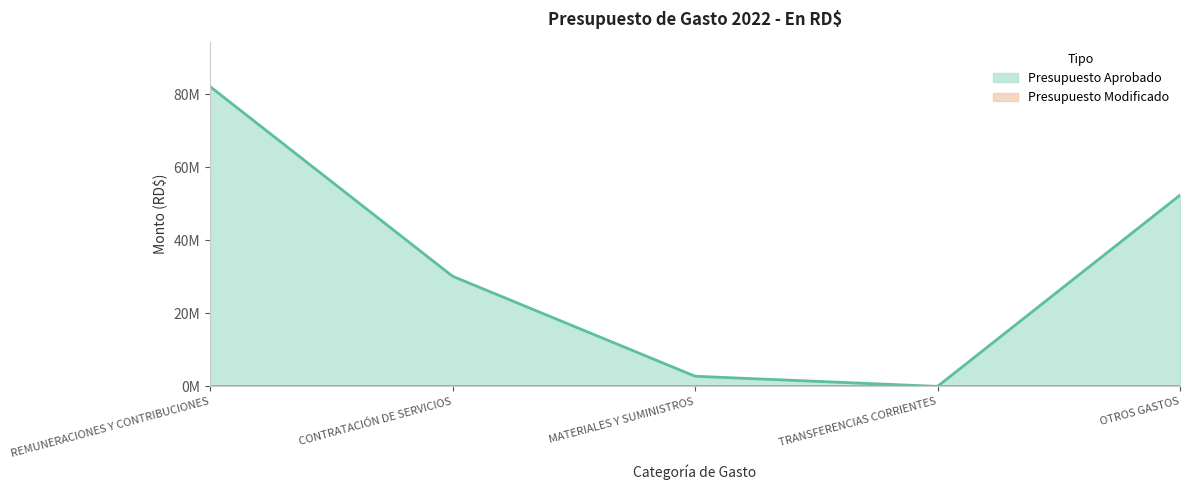

Reading right to left, transcribe all the data shown in this chart.

Presupuesto Aprobado: OTROS GASTOS=52339133	TRANSFERENCIAS CORRIENTES=0	MATERIALES Y SUMINISTROS=2783086	CONTRATACIÓN DE SERVICIOS=30141420	REMUNERACIONES Y CONTRIBUCIONES=82038945
Presupuesto Modificado: OTROS GASTOS=0	TRANSFERENCIAS CORRIENTES=0	MATERIALES Y SUMINISTROS=0	CONTRATACIÓN DE SERVICIOS=0	REMUNERACIONES Y CONTRIBUCIONES=0